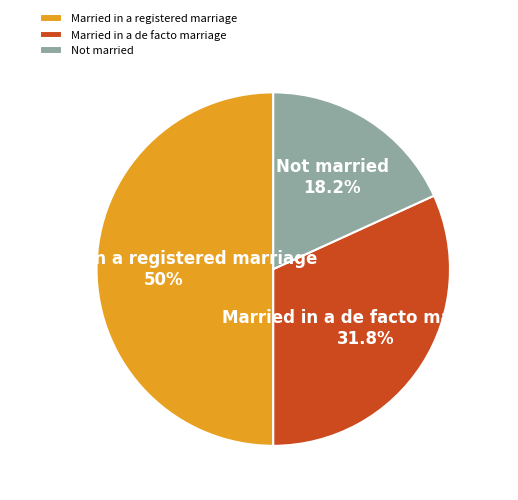

To the nearest percent, what portion does Married in a de facto marriage represent?

32%